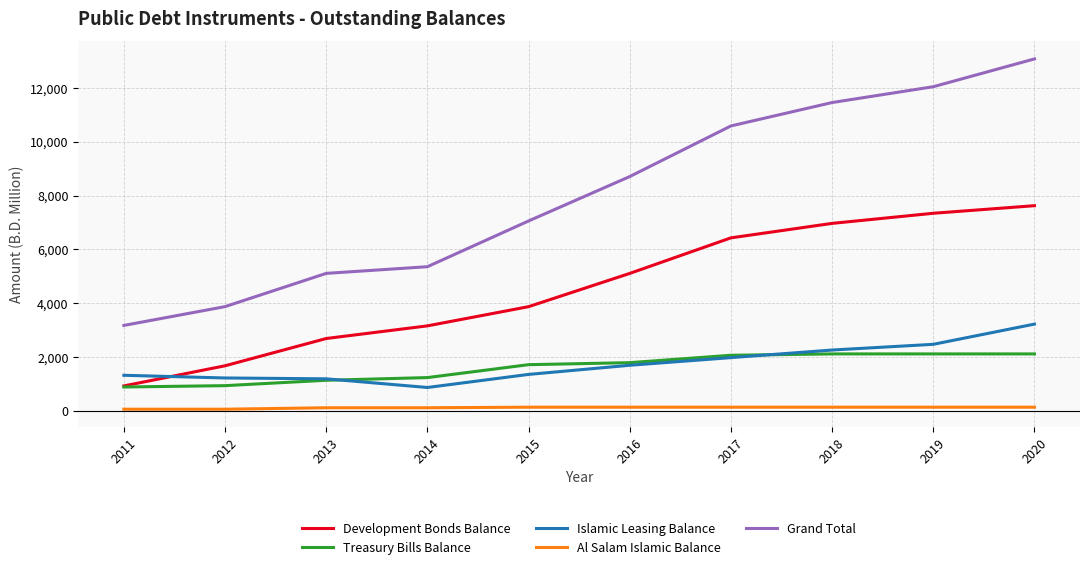

True or false: Grand Total and Development Bonds Balance intersect in this chart.

False